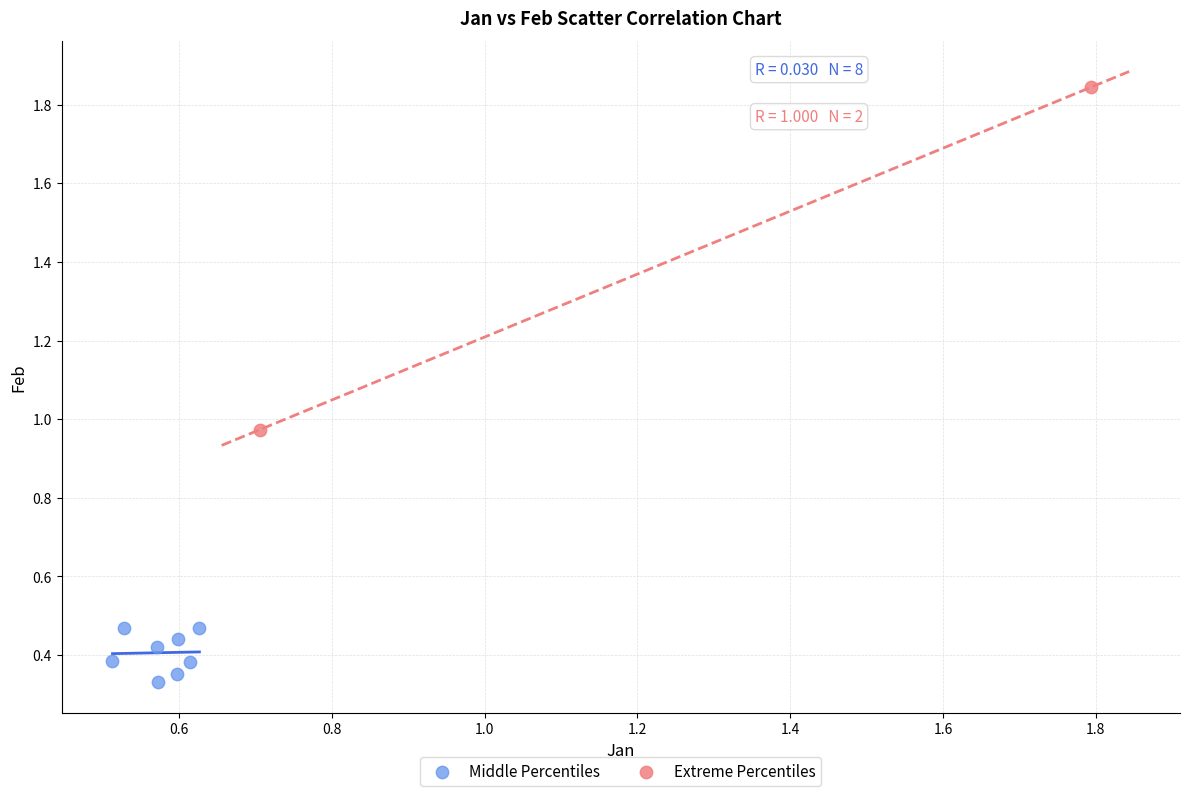

What are all the series names shown in the legend?

Middle Percentiles, Extreme Percentiles